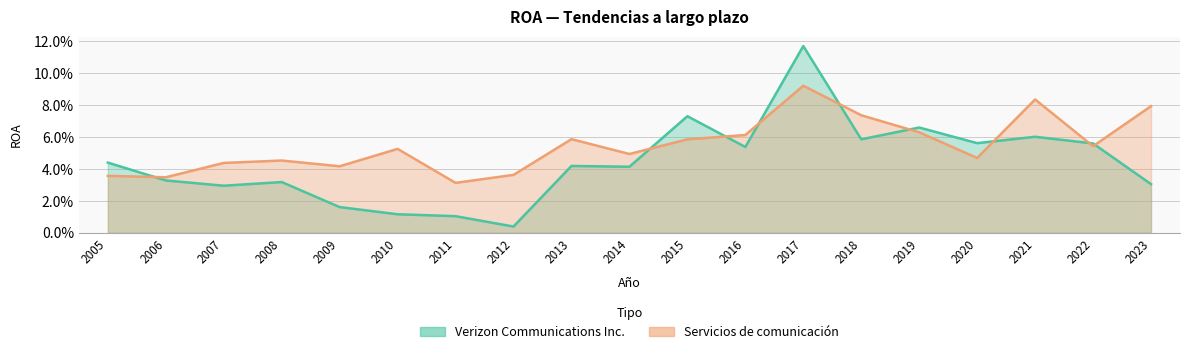

Where is the first local minimum for Servicios de comunicación?

2006